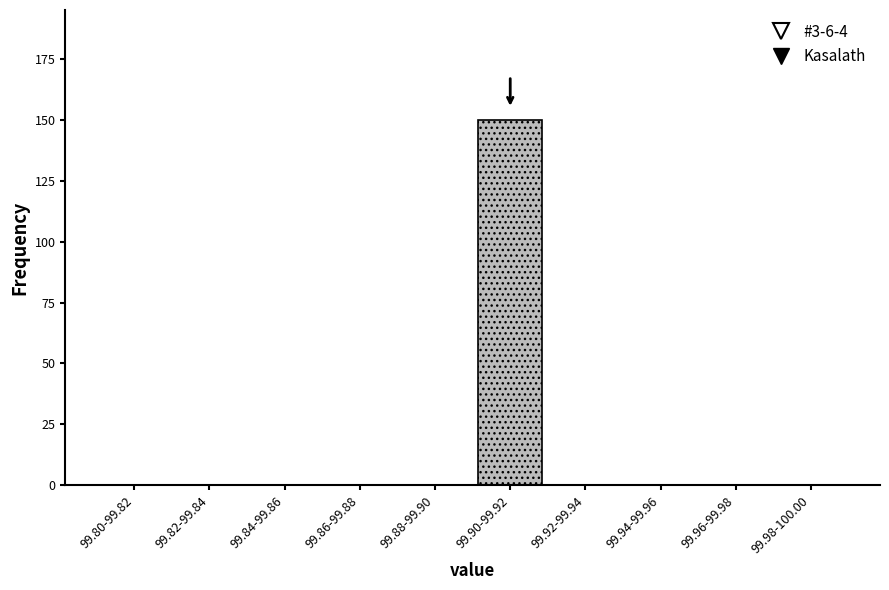

Reading right to left, what are all the values shown in this chart?

99.98-100.00=0	99.96-99.98=0	99.94-99.96=0	99.92-99.94=0	99.90-99.92=150	99.88-99.90=0	99.86-99.88=0	99.84-99.86=0	99.82-99.84=0	99.80-99.82=0